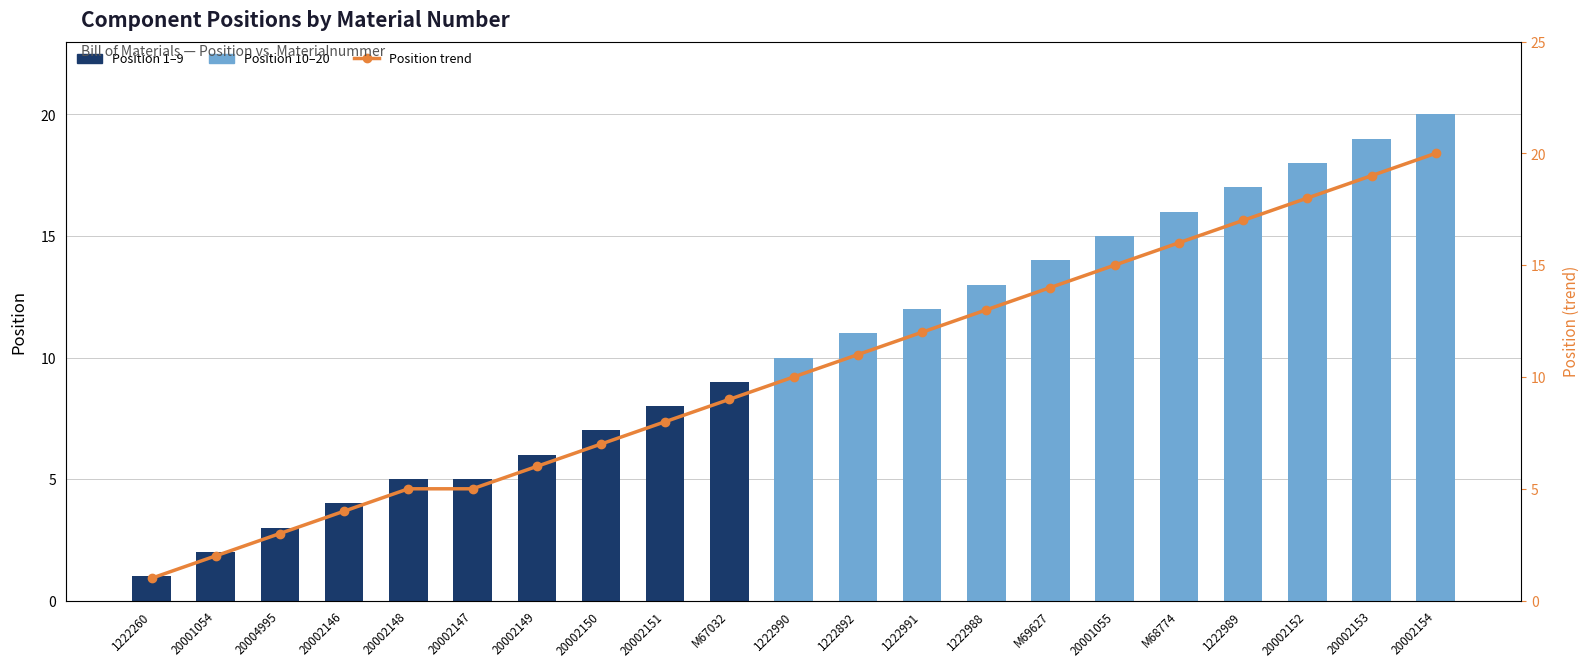

What is the difference between the maximum and minimum values?

19